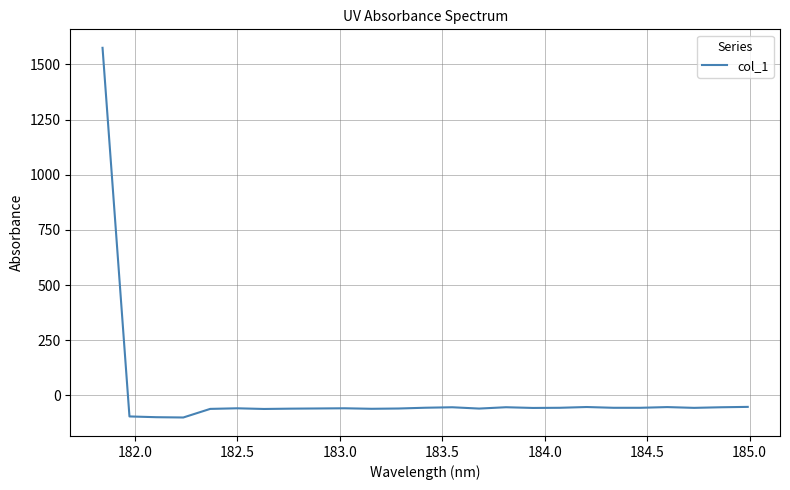

What is the maximum value shown in the chart?

1574.7